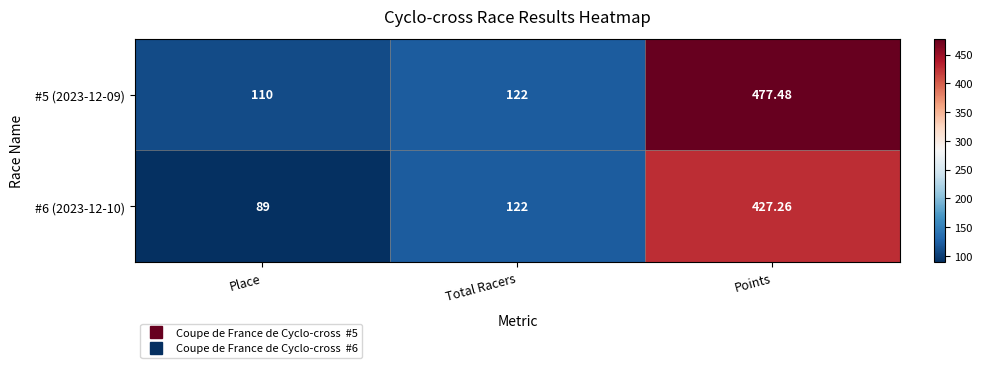

Rank the series by their maximum value, from highest to lowest.

#5 (2023-12-09), #6 (2023-12-10)